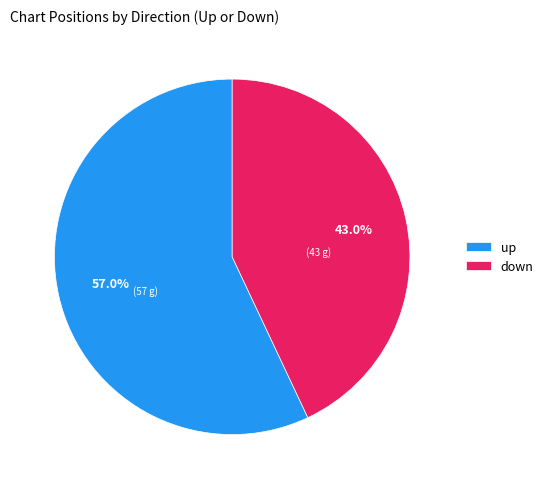

To the nearest percent, what is the combined percentage of up and down?

100%